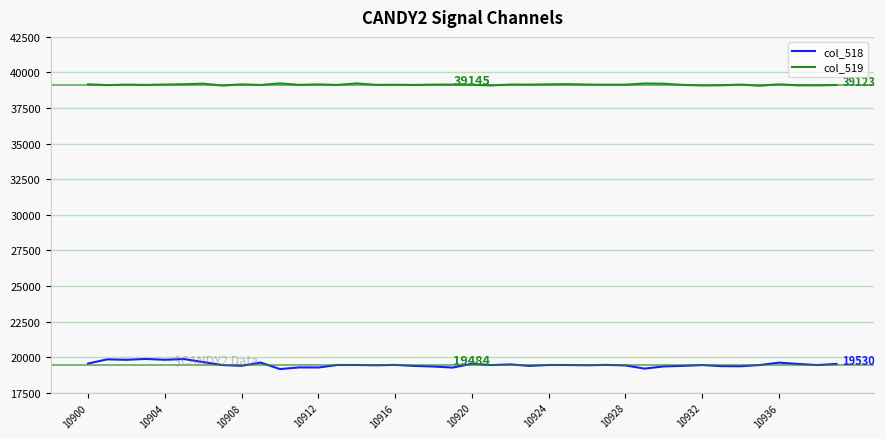

What is the sum of all col_518 values?

779363